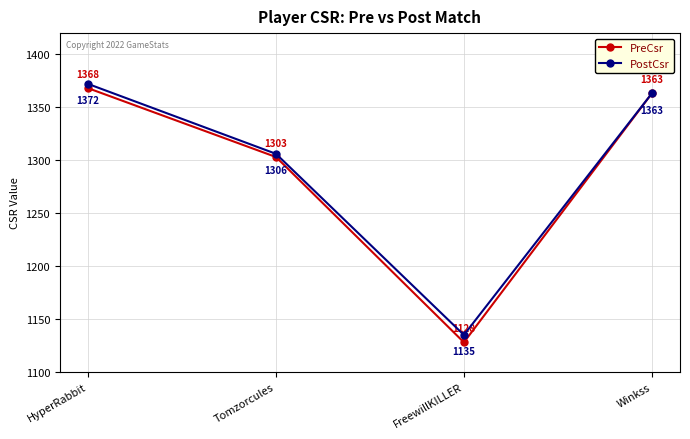

Count the number of data series in this chart.

2